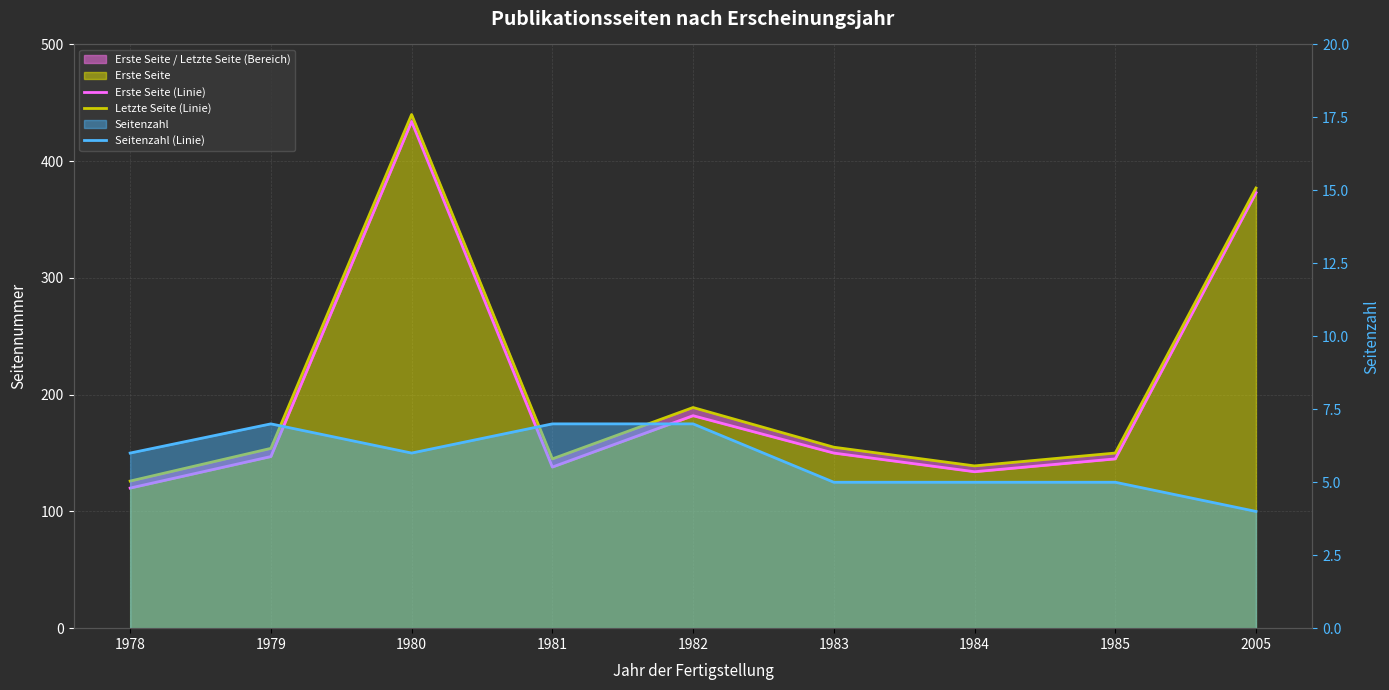

Reading left to right, transcribe all the data shown in this chart.

Erste Seite (Linie): 1978=120	1979=147	1980=434	1981=138	1982=182	1983=150	1984=134	1985=145	2005=373
Letzte Seite (Linie): 1978=126	1979=154	1980=440	1981=145	1982=189	1983=155	1984=139	1985=150	2005=377
Seitenzahl (Linie): 1978=6	1979=7	1980=6	1981=7	1982=7	1983=5	1984=5	1985=5	2005=4